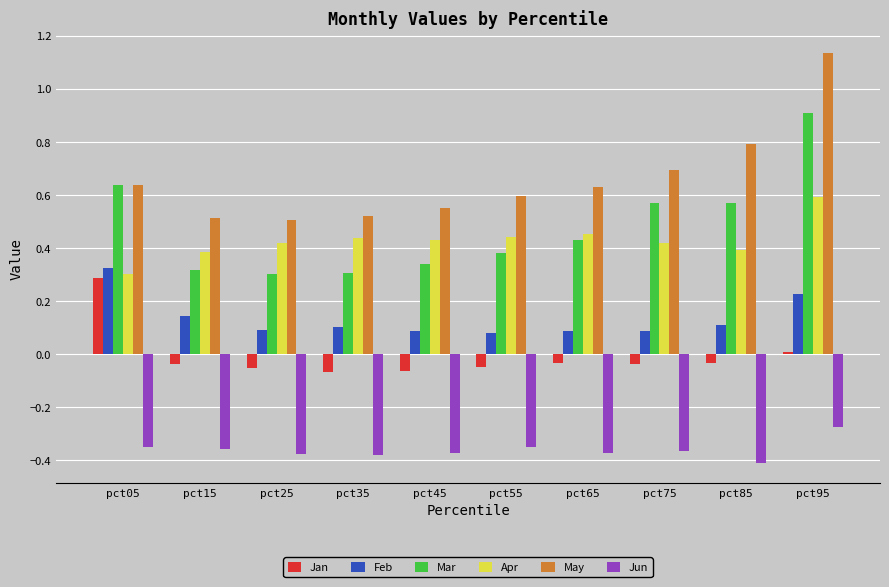

Is the value of Mar at pct35 greater than the value of Feb at pct25?

Yes